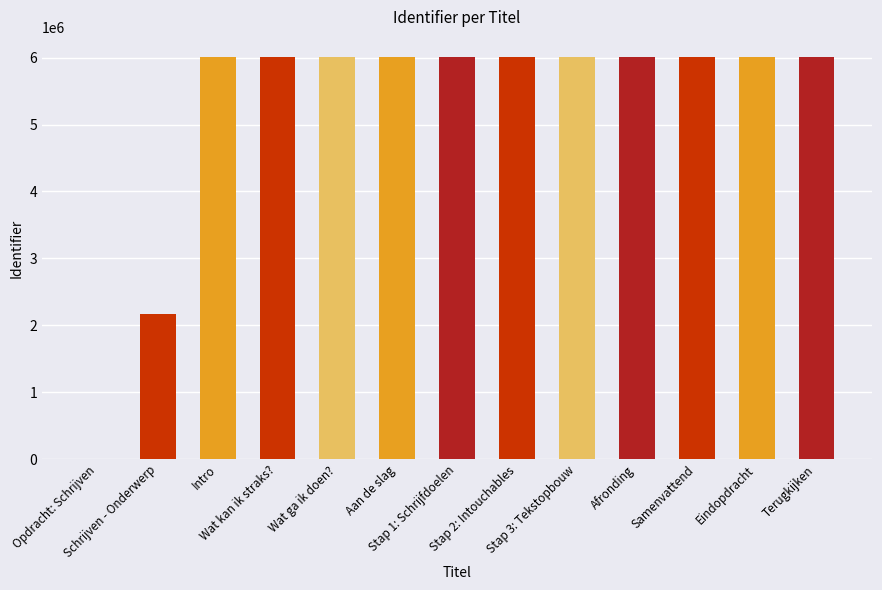

What is the difference between the values at Schrijven - Onderwerp and Samenvattend?

3838808